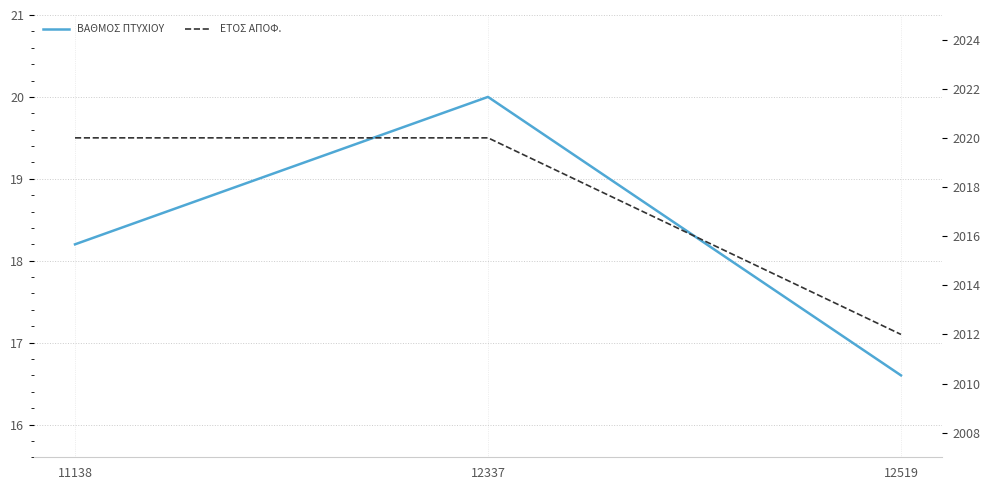

What is the sum of all ΕΤΟΣ ΑΠΟΦ. values?

6052.0